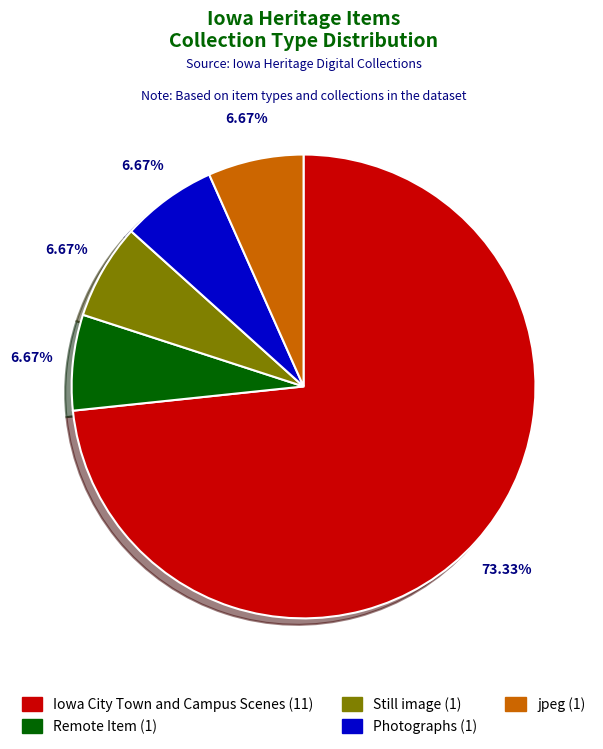

Does any single category account for the majority?

Yes